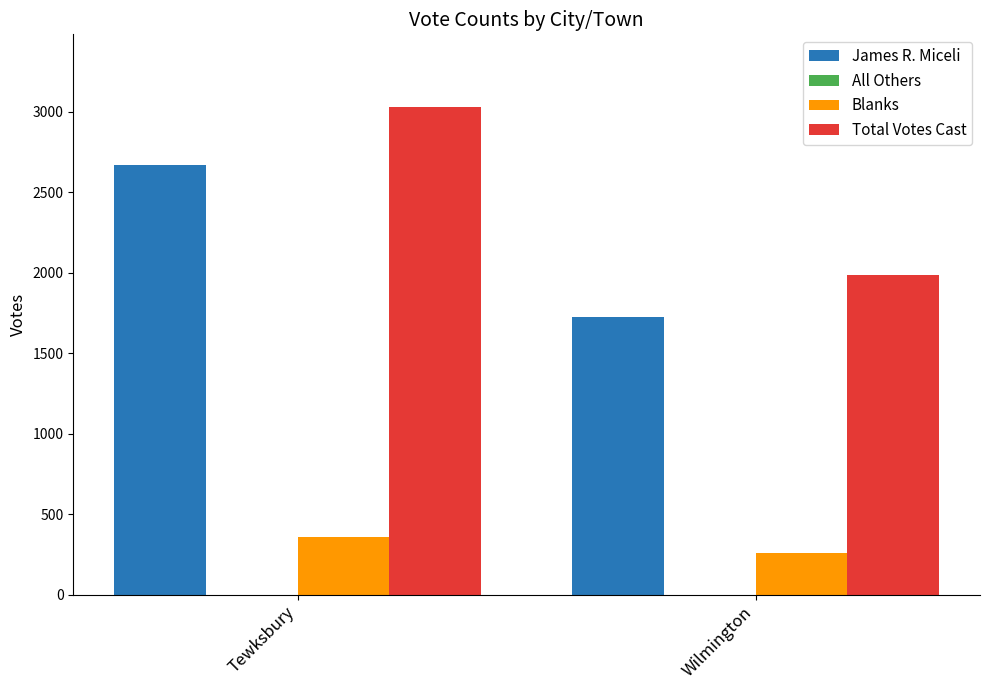

Reading left to right, transcribe all the data shown in this chart.

James R. Miceli: 2670	1728
Blanks: 358	258
Total Votes Cast: 3028	1986